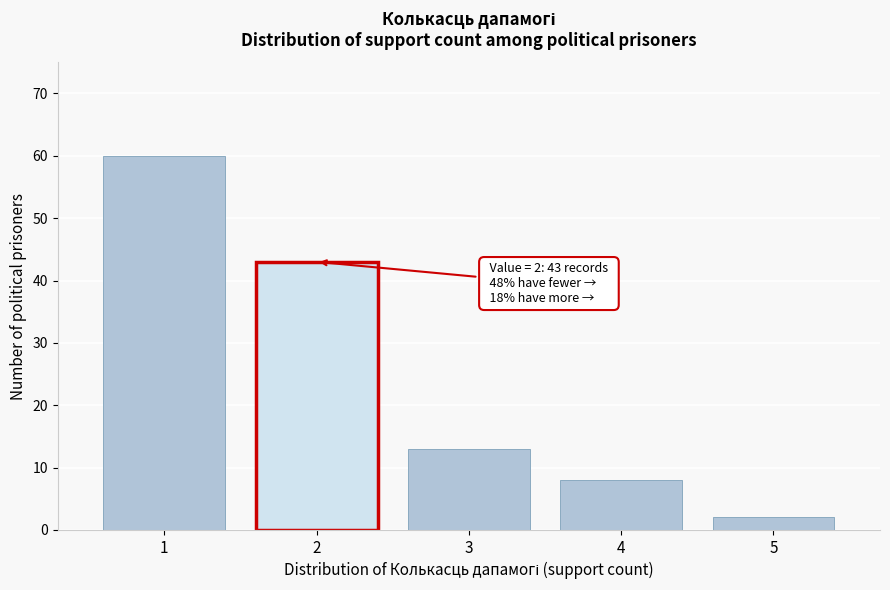

Reading right to left, what are all the values shown in this chart?

2	8	13	43	60